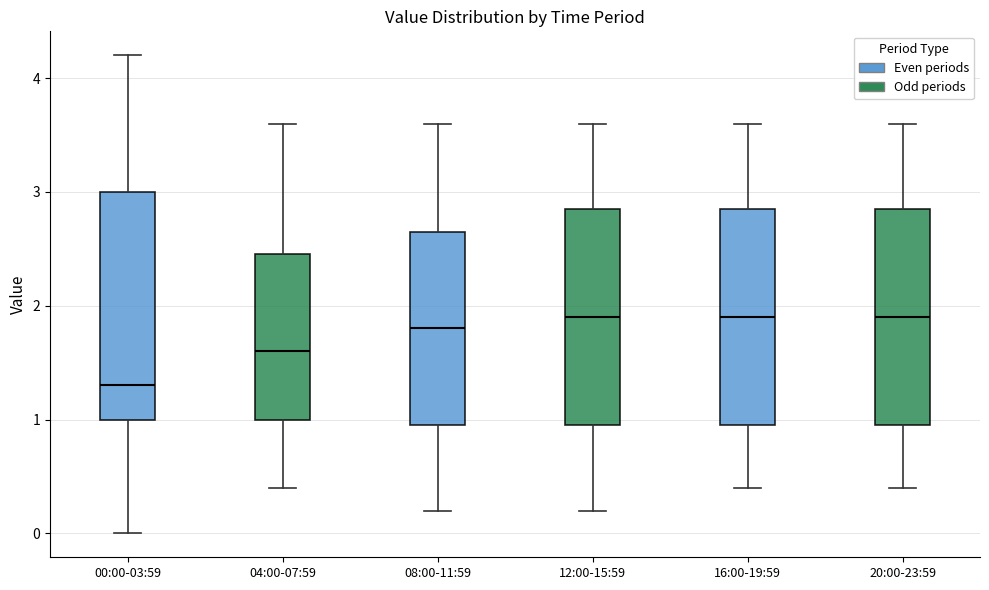

Reading left to right, read every box against the y-axis: the position of its median line, the range the box covers, and the ends of its whiskers. The values are not printed on the chart, so give them approximately, as read against the axis.

00:00-03:59: median 1.3, box 1.0 to 3.0, whiskers 0.0 to 4.2
04:00-07:59: median 1.6, box 1.0 to 2.5, whiskers 0.4 to 3.6
08:00-11:59: median 1.8, box 1.0 to 2.7, whiskers 0.2 to 3.6
12:00-15:59: median 1.9, box 1.0 to 2.9, whiskers 0.2 to 3.6
16:00-19:59: median 1.9, box 1.0 to 2.9, whiskers 0.4 to 3.6
20:00-23:59: median 1.9, box 1.0 to 2.9, whiskers 0.4 to 3.6